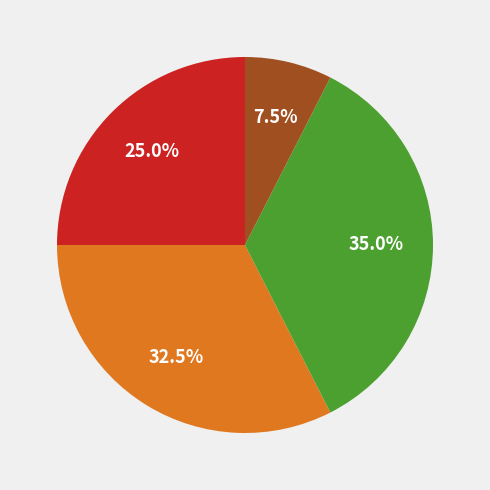

Is there a majority slice in this chart?

No